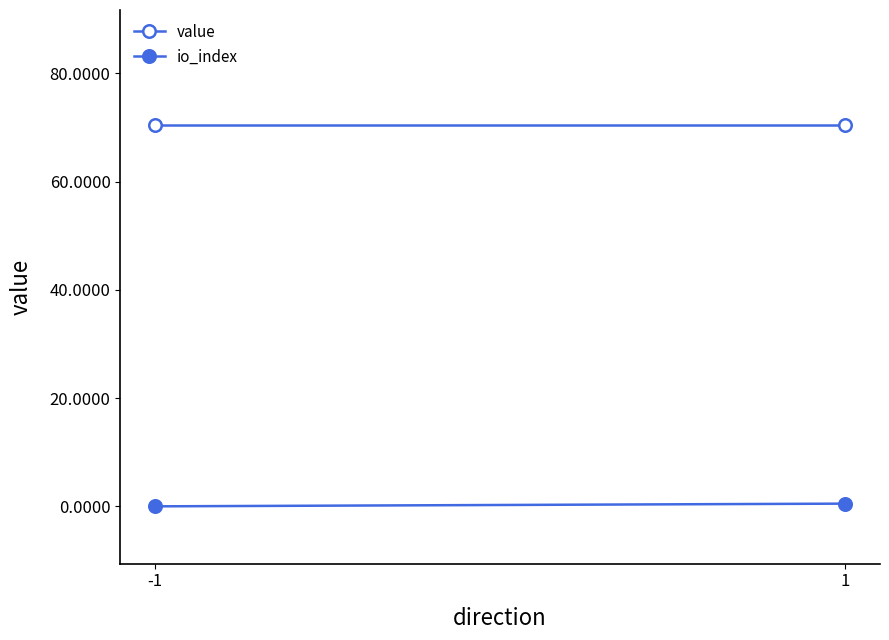

What is the difference between the highest and lowest values at -1?

70.6